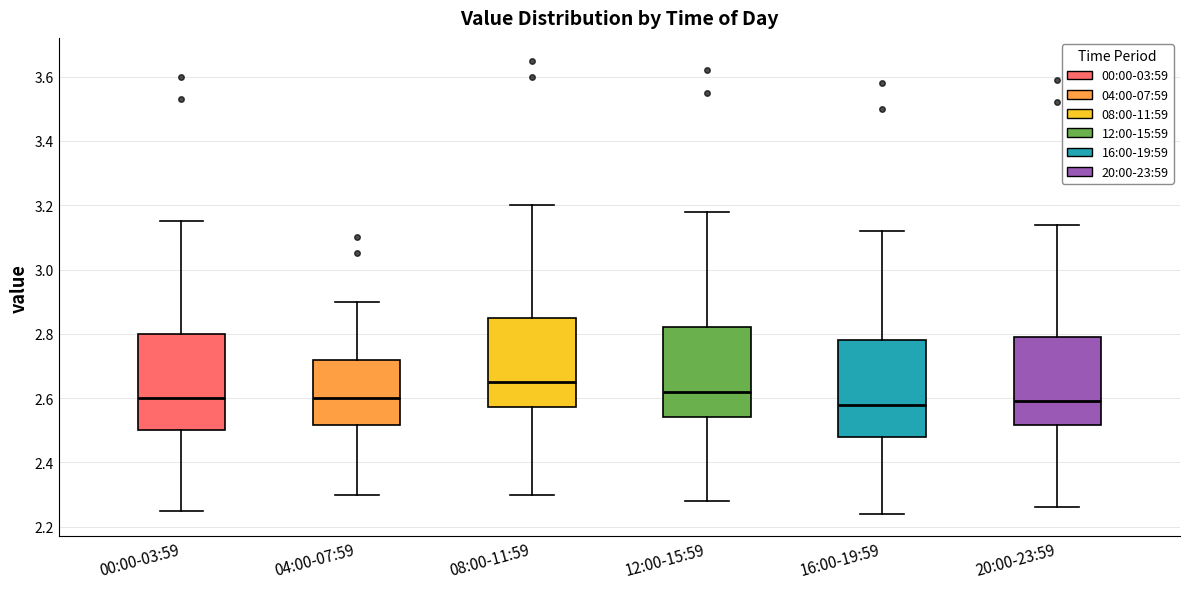

Reading left to right, transcribe this box plot: for each box, give where its median line is, the range the box spans, and where its two whiskers end, as read against the y-axis. The values are not printed on the chart, so give them approximately, as read against the axis.

00:00-03:59: median 2.60, box 2.50 to 2.80, whiskers 2.26 to 3.16
04:00-07:59: median 2.60, box 2.52 to 2.72, whiskers 2.30 to 2.90
08:00-11:59: median 2.66, box 2.58 to 2.86, whiskers 2.30 to 3.20
12:00-15:59: median 2.62, box 2.54 to 2.82, whiskers 2.28 to 3.18
16:00-19:59: median 2.58, box 2.48 to 2.78, whiskers 2.24 to 3.12
20:00-23:59: median 2.60, box 2.52 to 2.80, whiskers 2.26 to 3.14